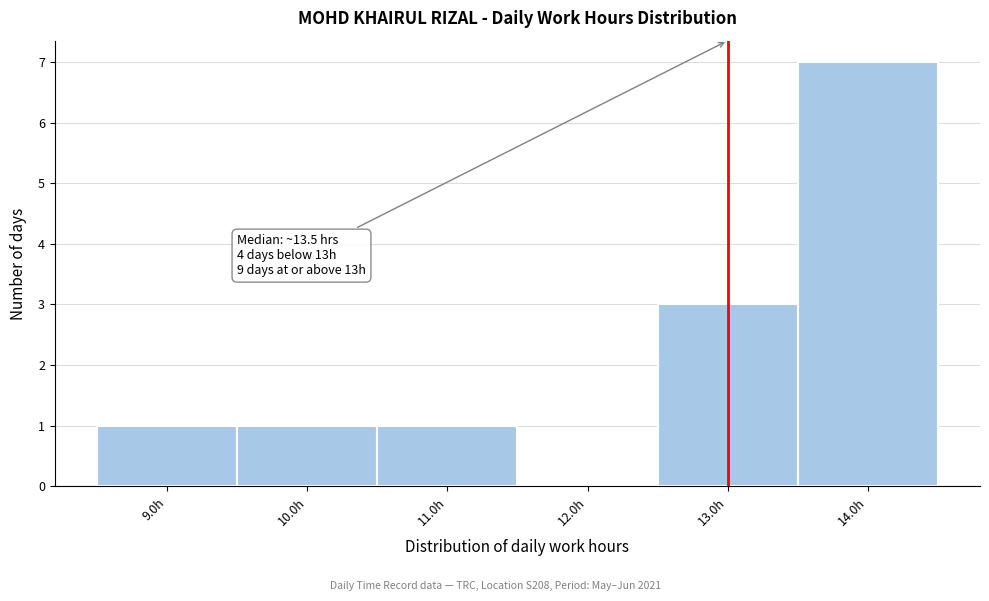

Over which range of the x-axis is the bar tallest?

13.5 to 14.5